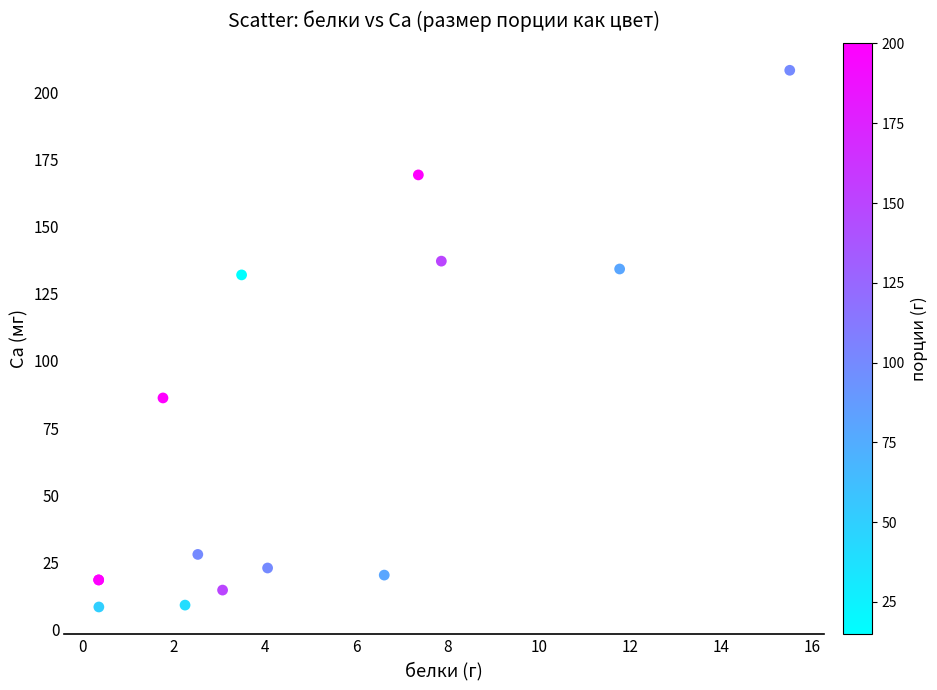

What Y value in the scatter plot is closest to 108?

86.2